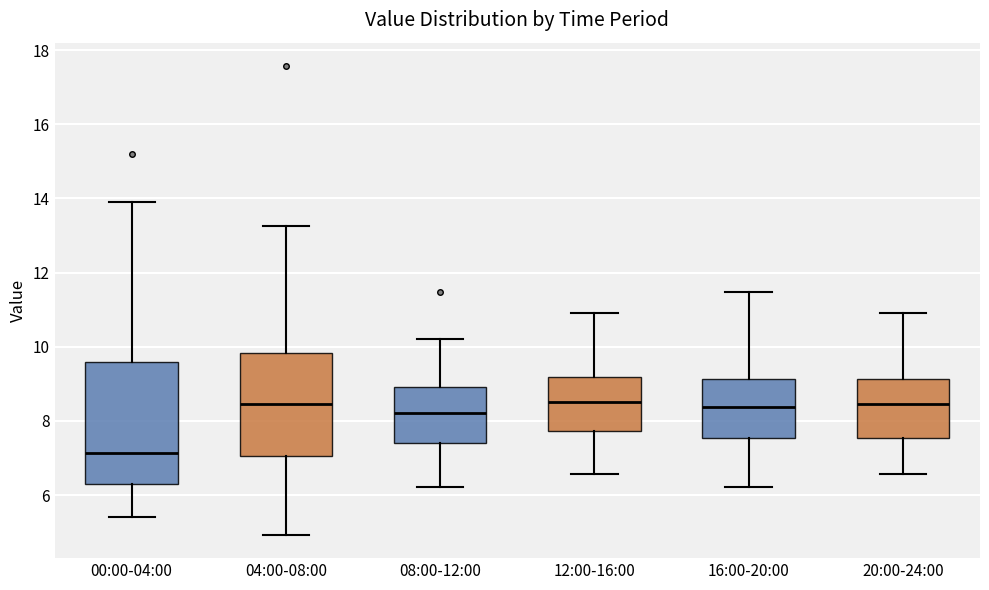

Which box is the tallest, from its lower edge to its upper edge?

00:00-04:00